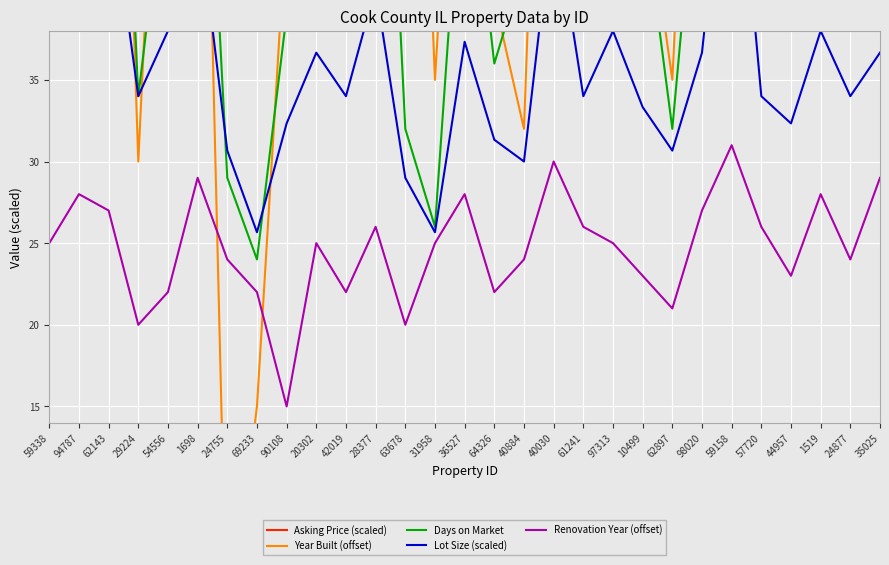

True or false: Year Built (offset) has a value of 82.0 at 40030.

True